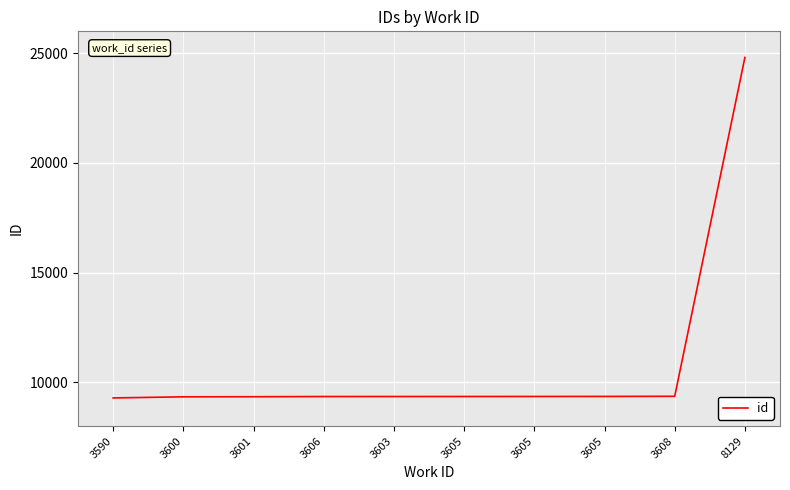

What is the label of the 7th point from the right?

3606